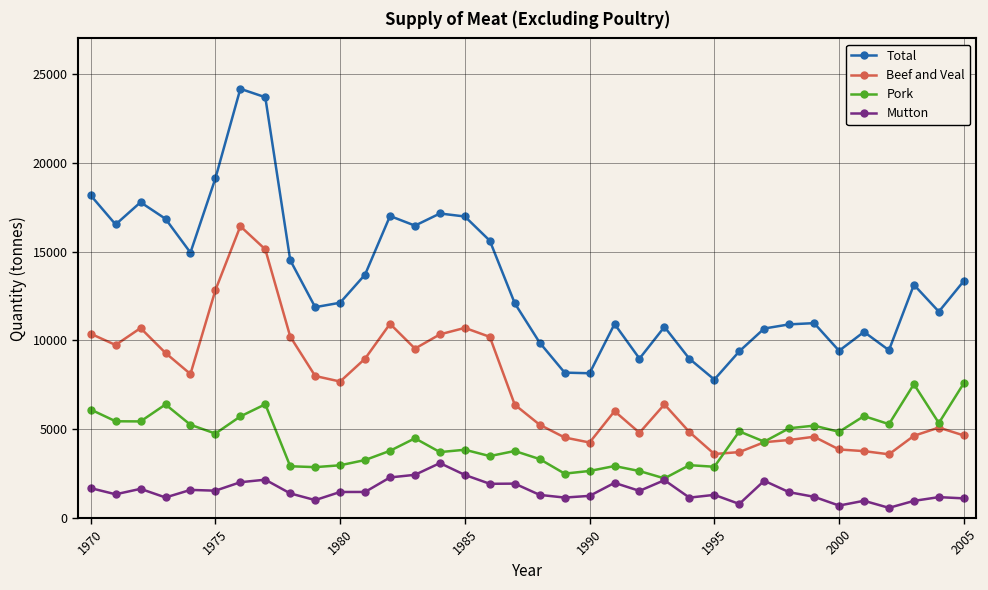

What is the minimum value for Beef and Veal?

3588